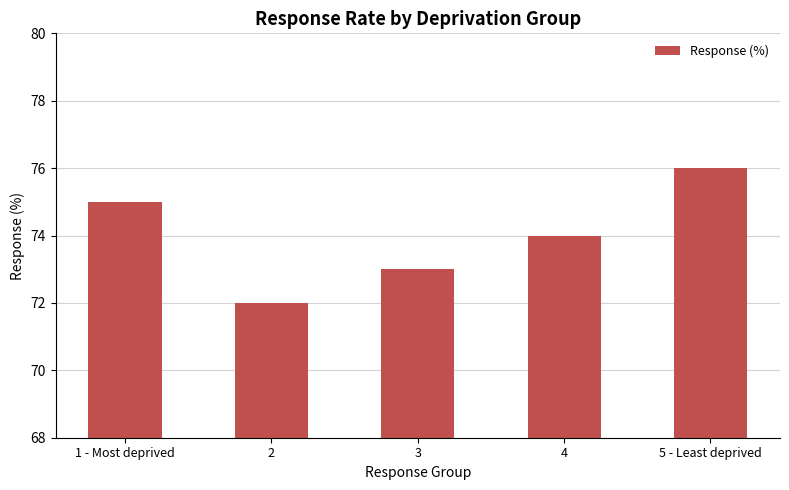

What is the change in value from 4 to 5 - Least deprived?

+2